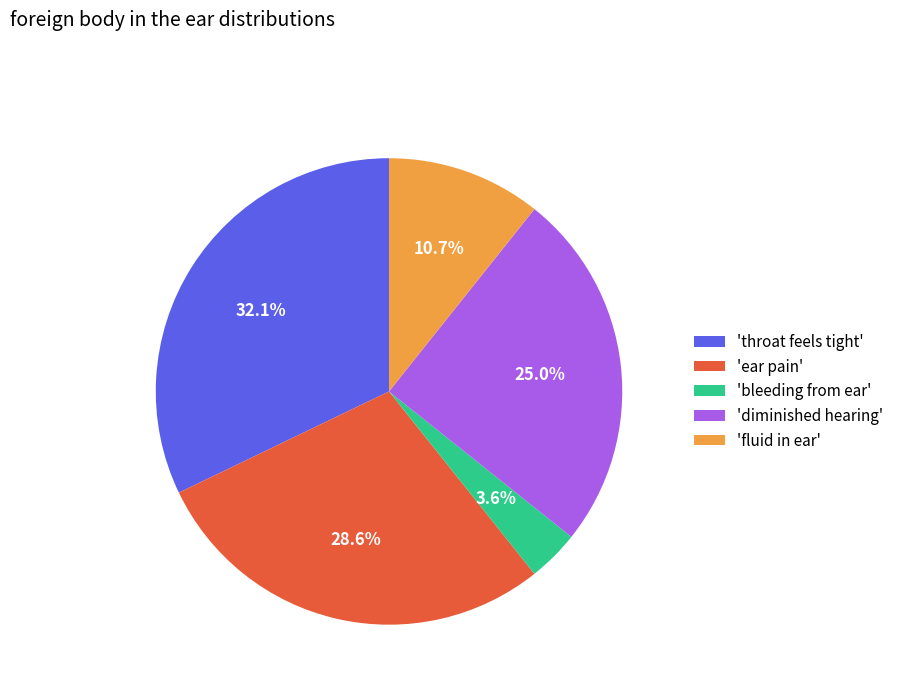

Does 'throat feels tight' represent more than half of the total?

No